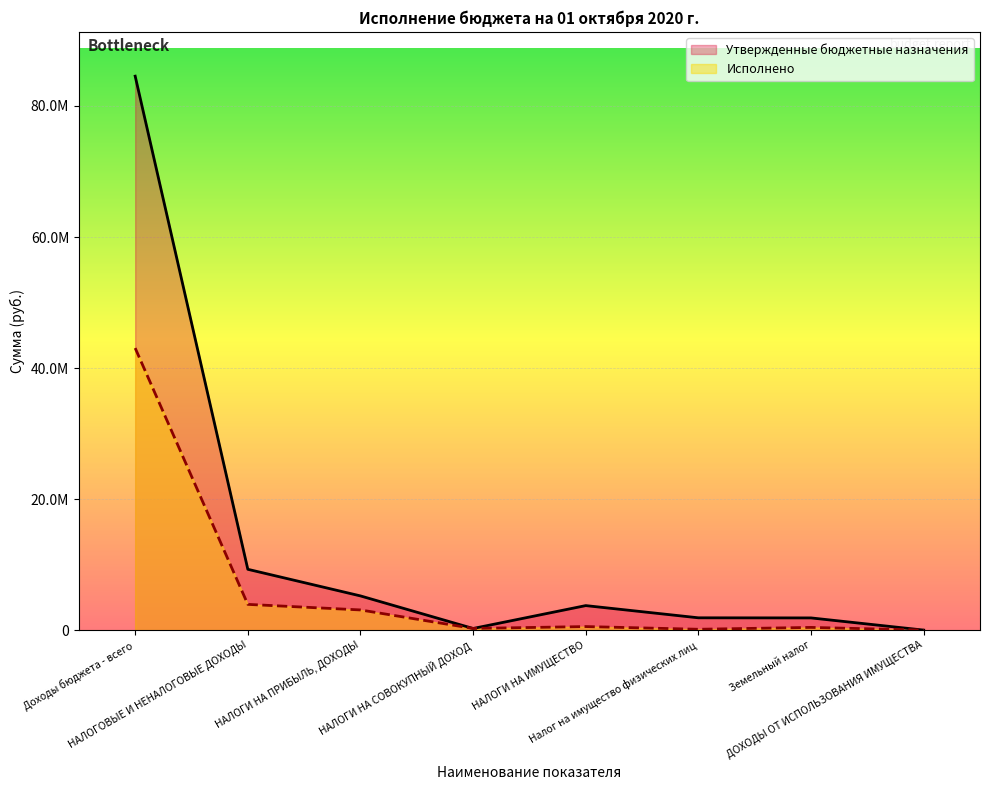

List the labels in order of Исполнено value, smallest first.

ДОХОДЫ ОТ ИСПОЛЬЗОВАНИЯ ИМУЩЕСТВА, Налог на имущество физических лиц, НАЛОГИ НА СОВОКУПНЫЙ ДОХОД, Земельный налог, НАЛОГИ НА ИМУЩЕСТВО, НАЛОГИ НА ПРИБЫЛЬ, ДОХОДЫ, НАЛОГОВЫЕ И НЕНАЛОГОВЫЕ ДОХОДЫ, Доходы бюджета - всего